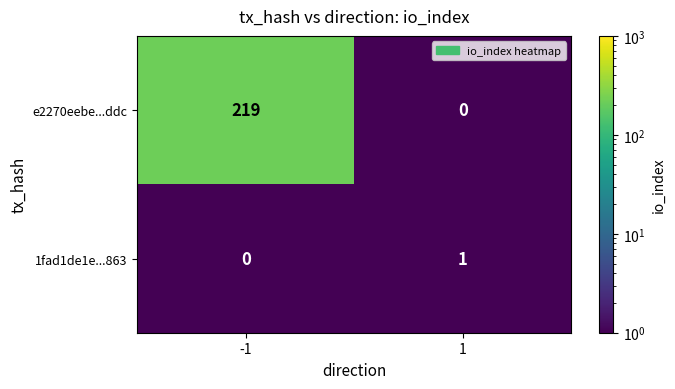

The e2270eebe...ddc series shows 219 at -1. True or false?

True